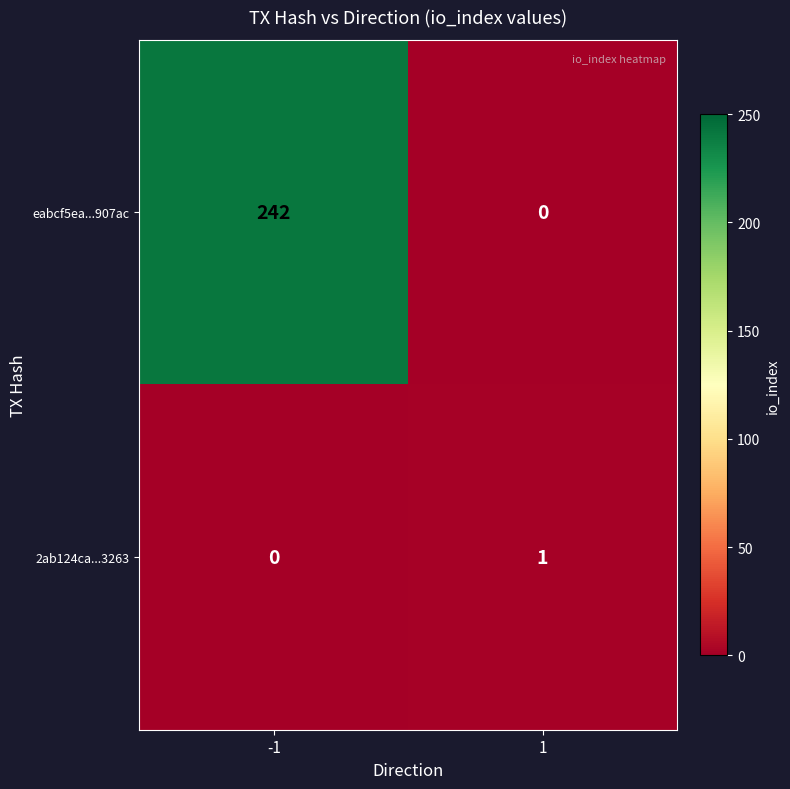

What is the sum of the eabcf5ea...907ac values at 1 and -1?

242